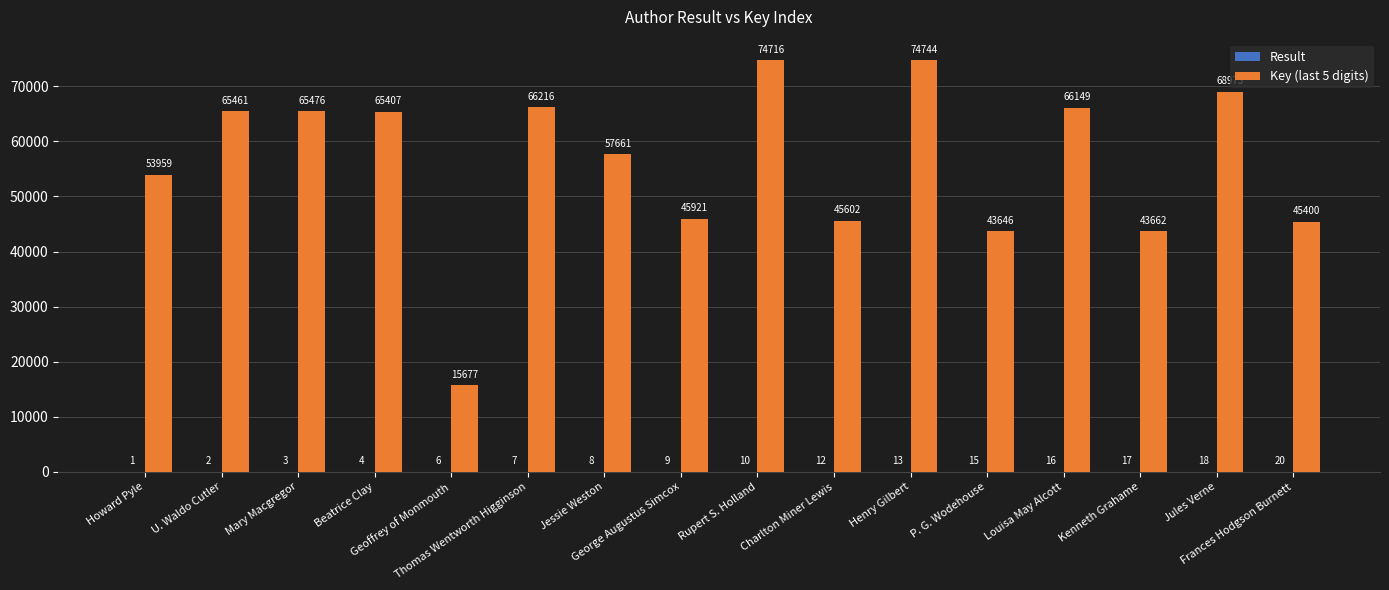

Which series has the largest total across all categories?

Key (last 5 digits)